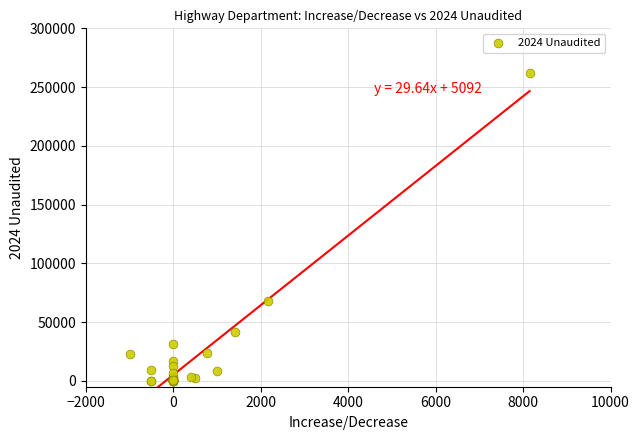

What Y value in the scatter plot is closest to 130801?

68264